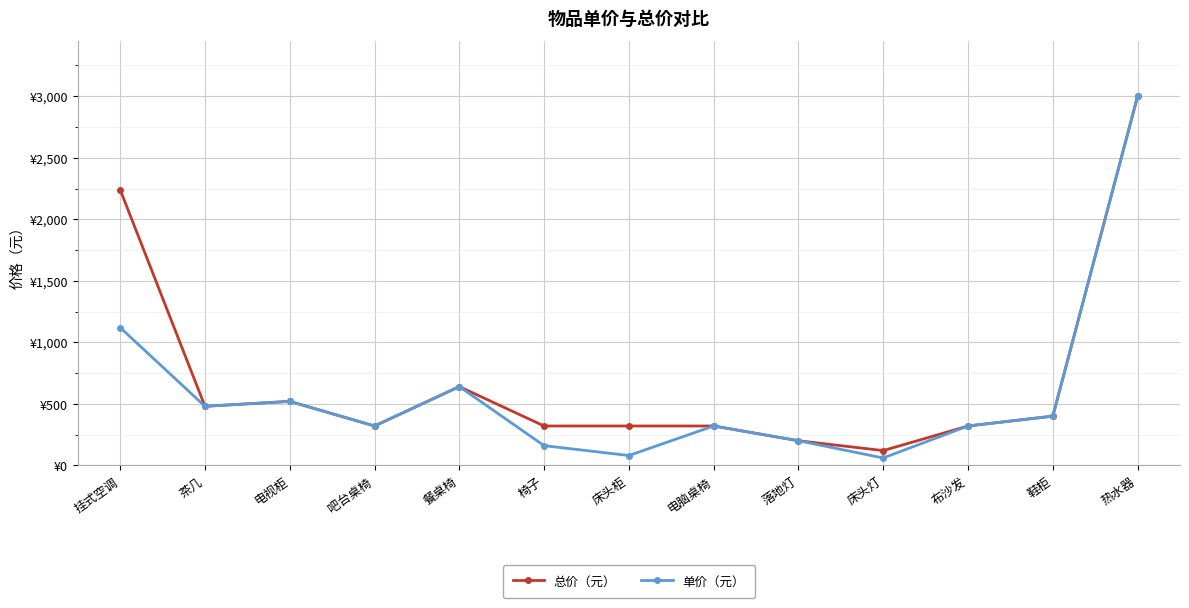

Where is 总价（元） nearest to the value 1560?

挂式空调